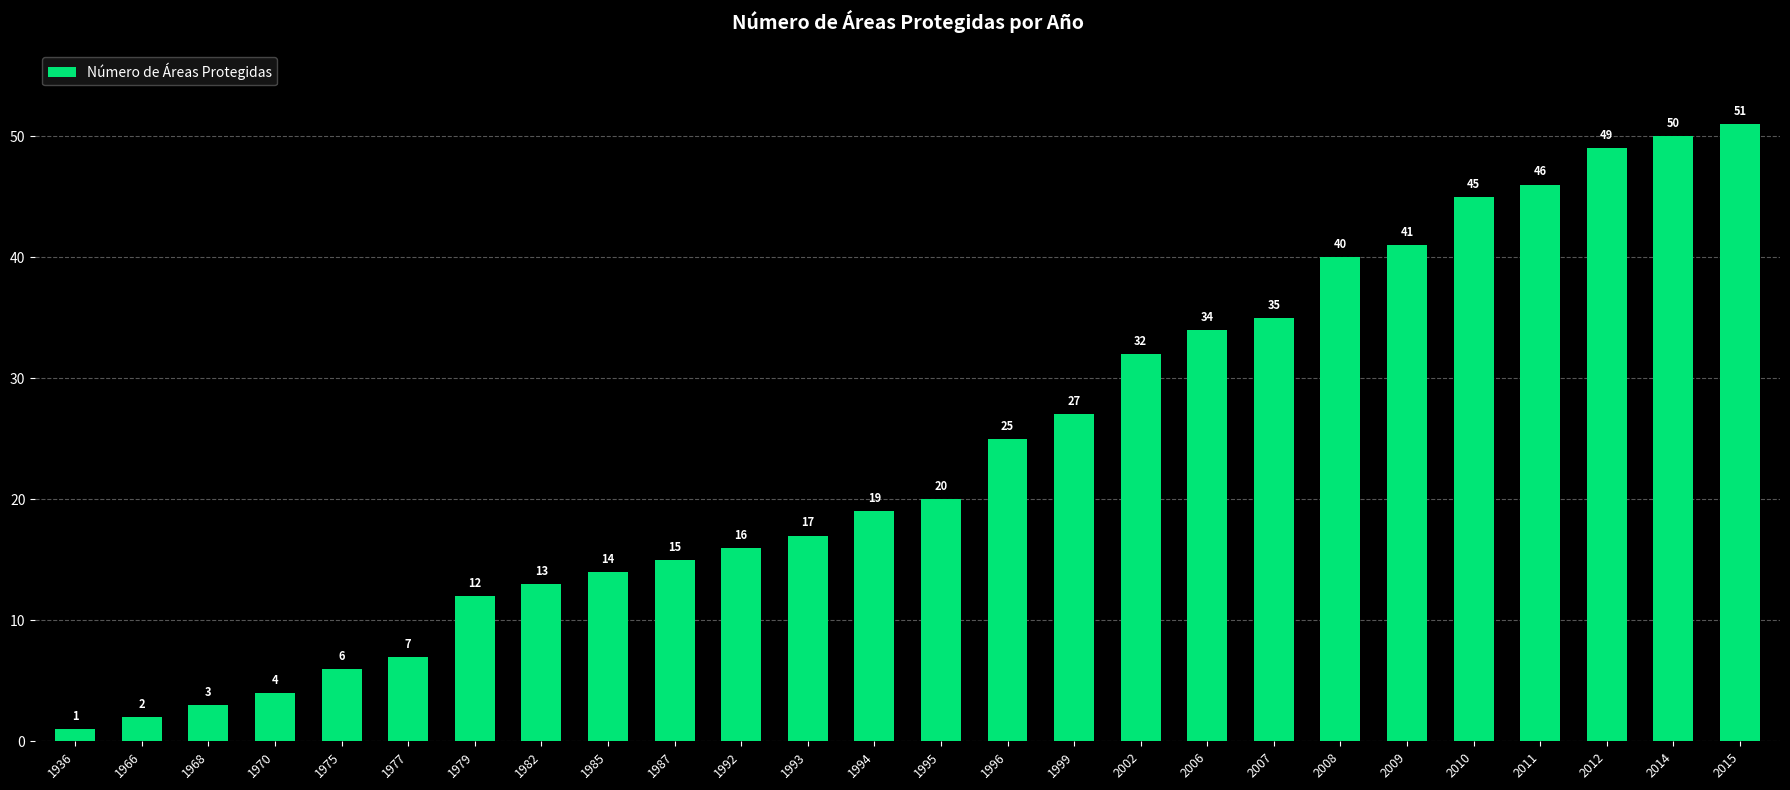

What is the approximate value at 1979, to the nearest 5?

10